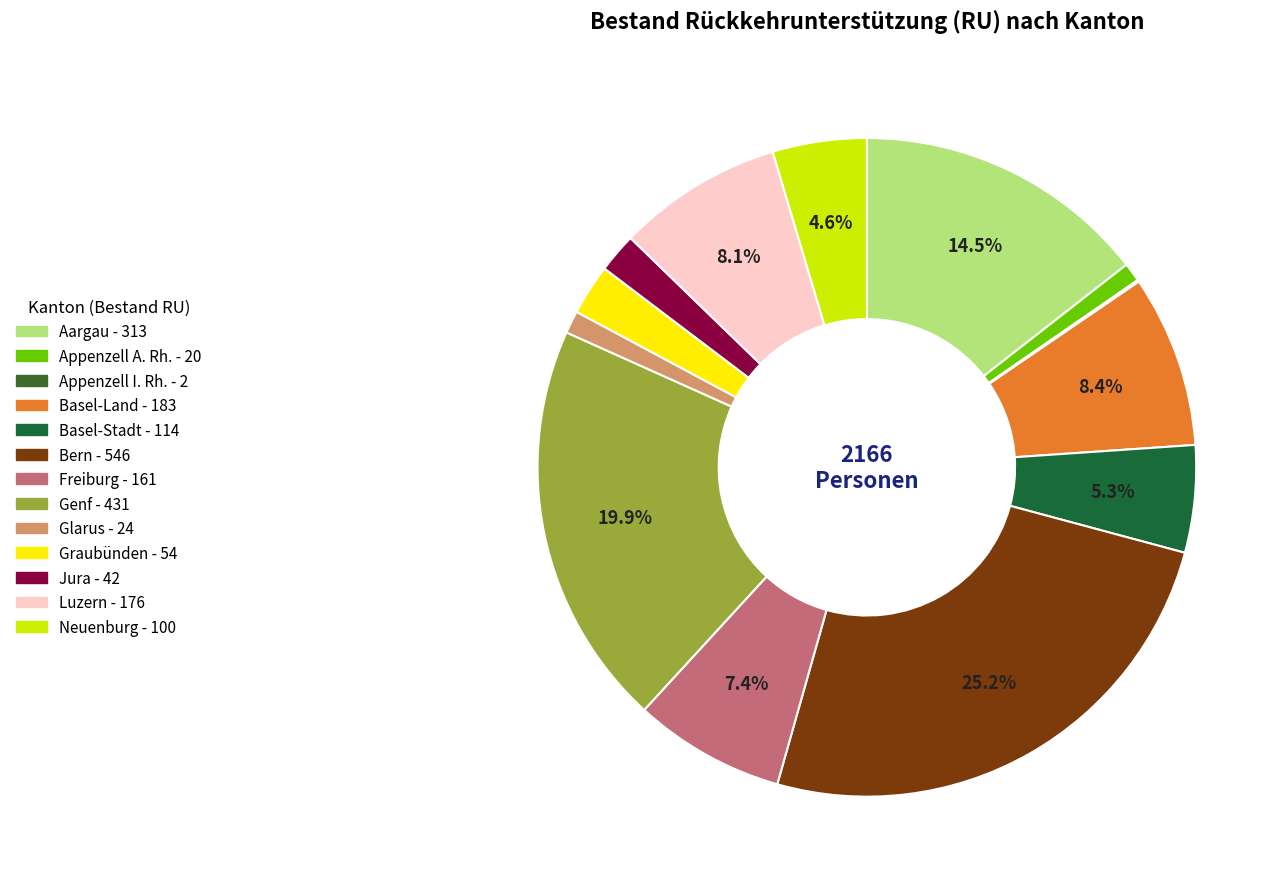

To the nearest percent, what portion does Neuenburg represent?

5%